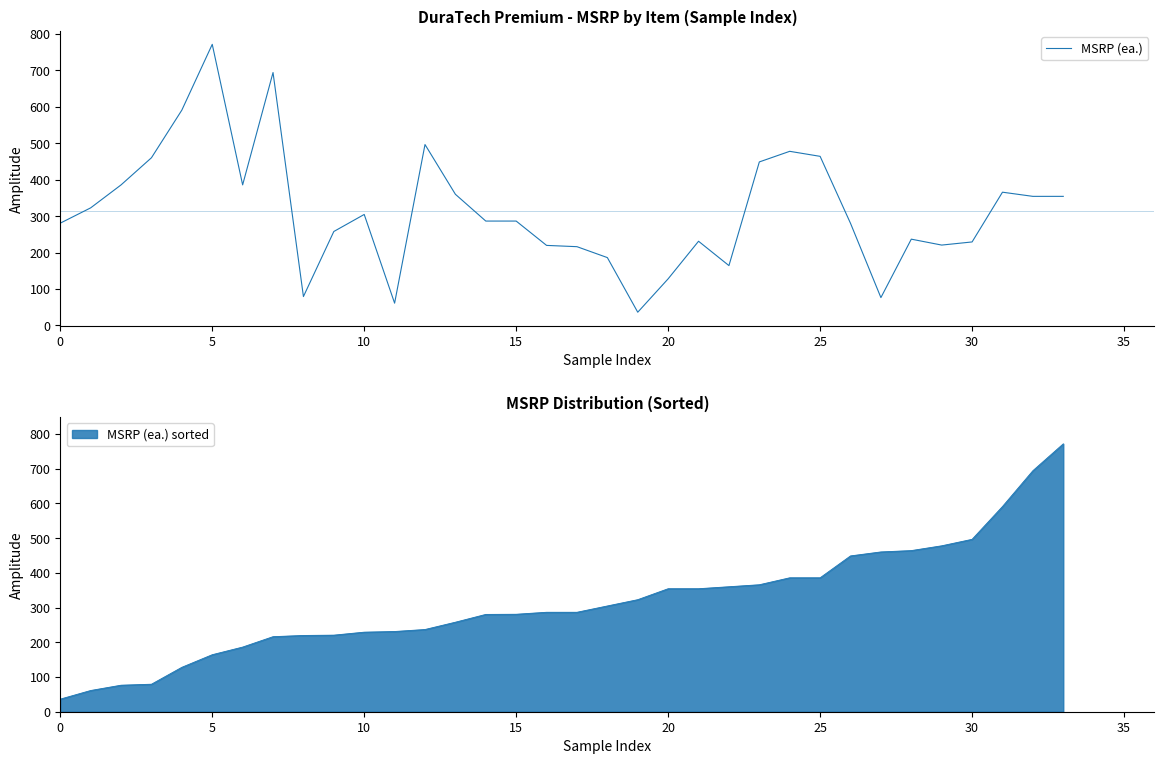

What is the sum of all values?

10716.9